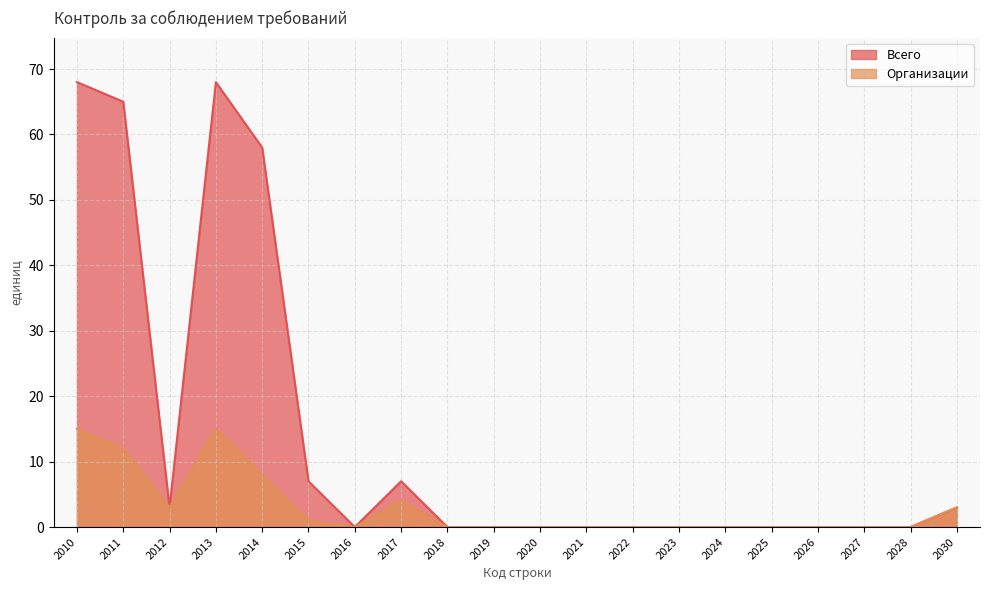

Which category has the highest value across all series?

2010